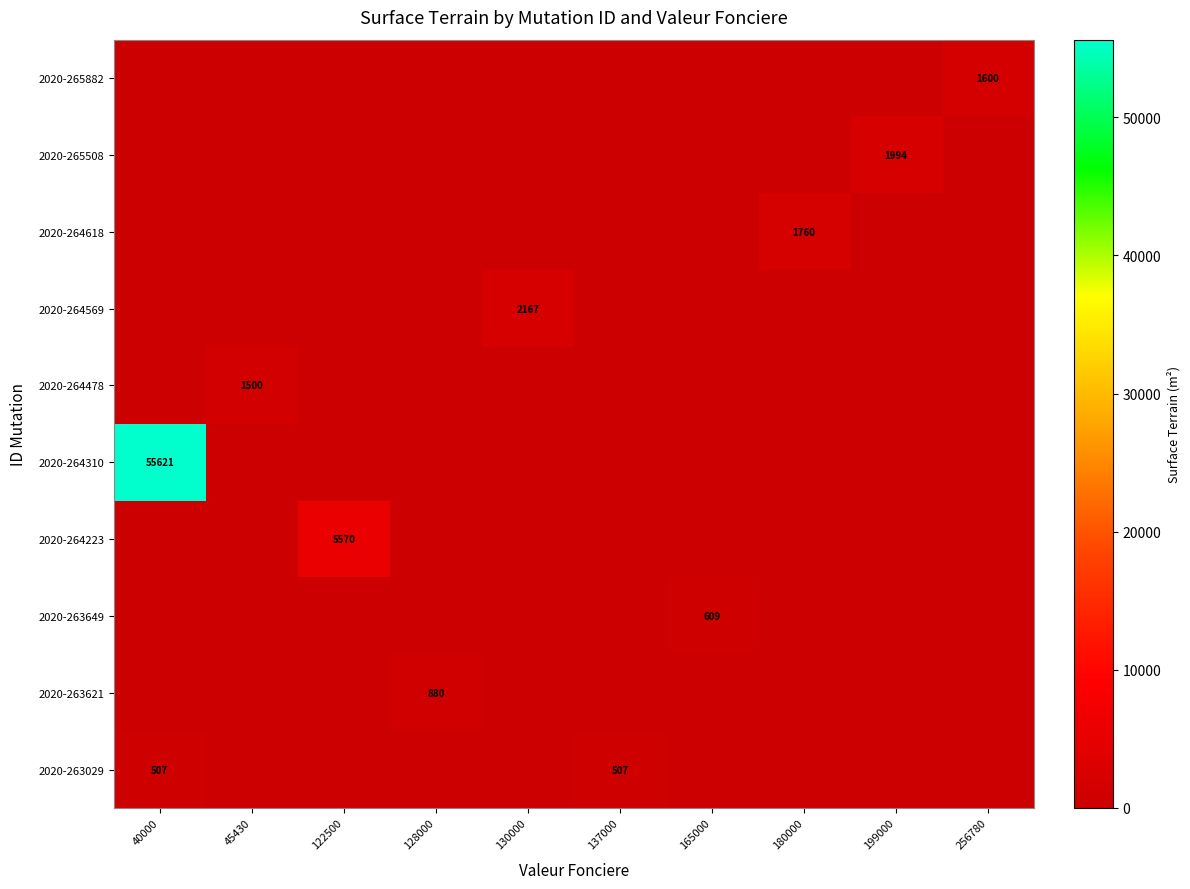

The 2020-263029 series shows 351 at 40000. True or false?

False